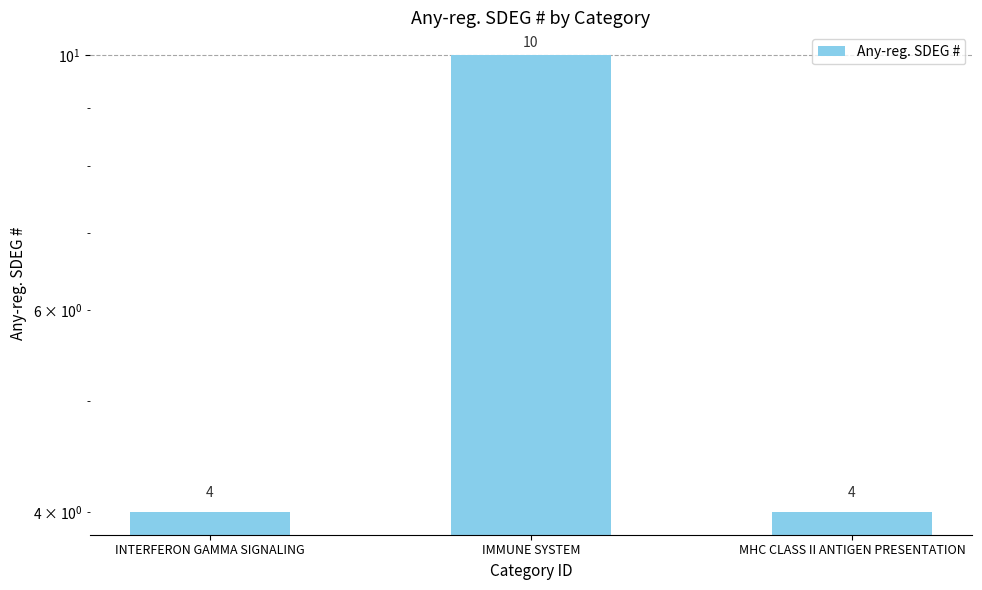

How many series are shown in this chart?

1